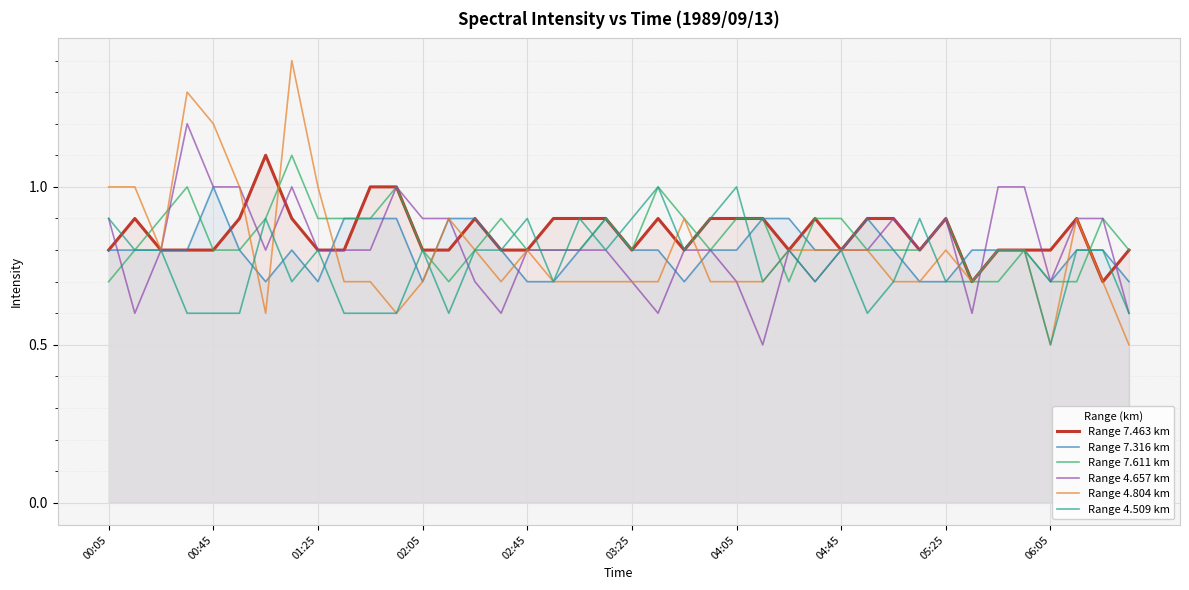

The Range 4.657 km series shows 0.4 at 19. True or false?

False